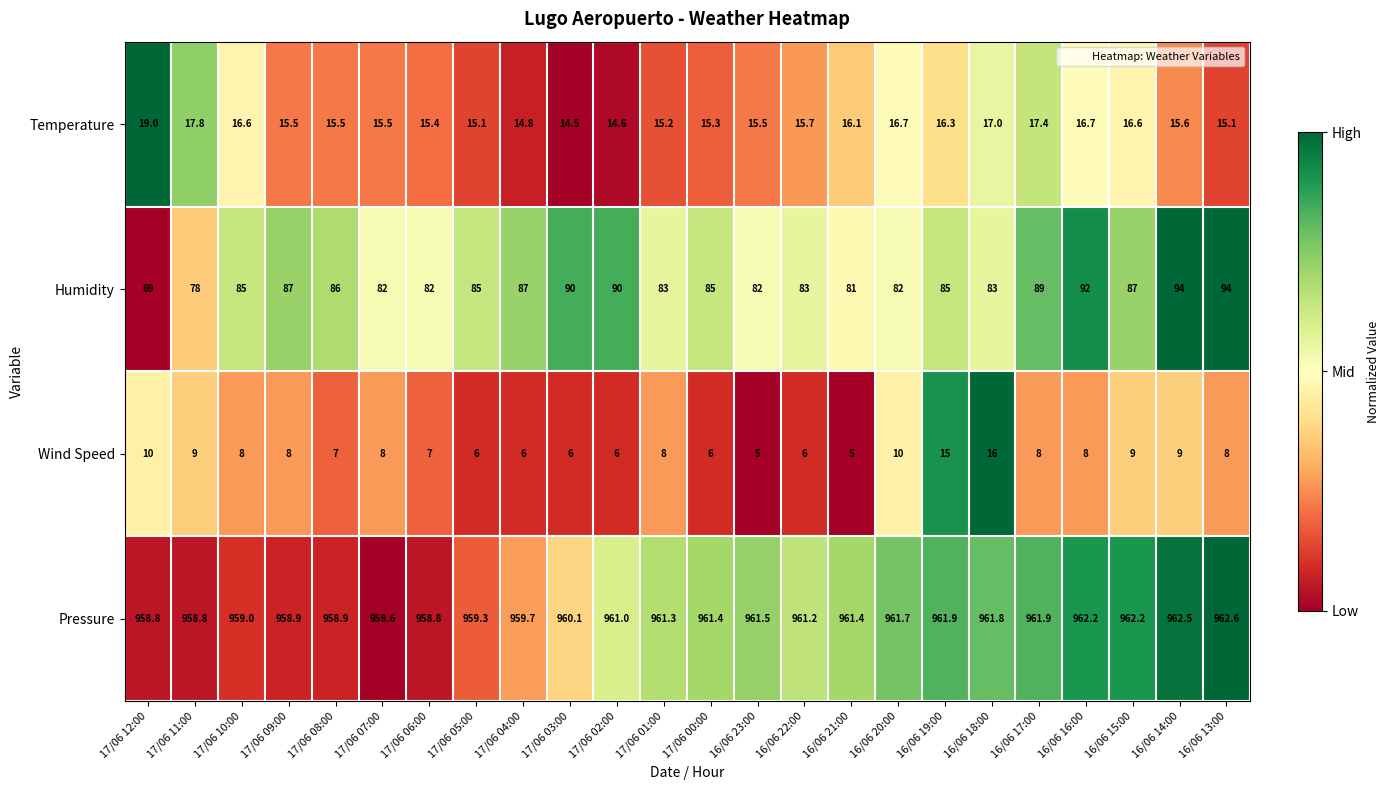

True or false: Humidity has a value of 78.0 at 17/06 11:00.

True